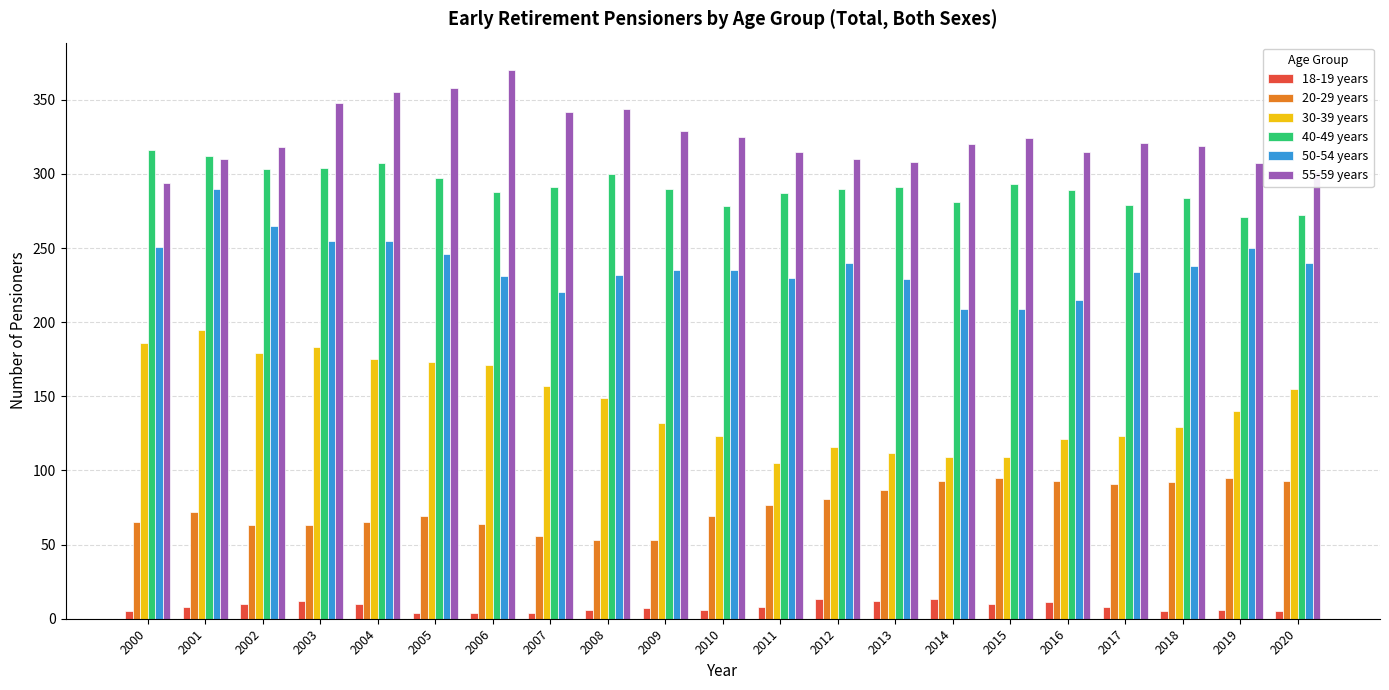

What is the difference between the maximum and second lowest values in the 40-49 years series?

44